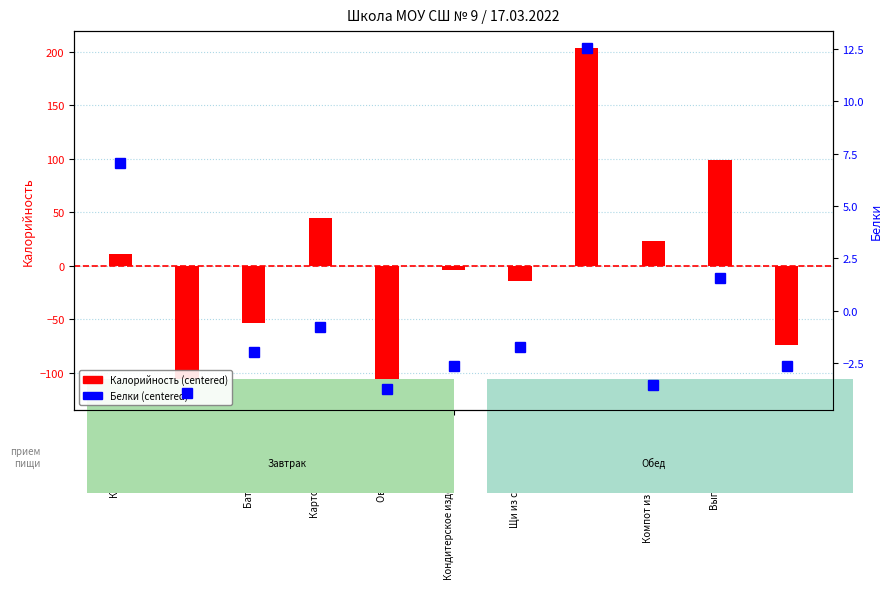

Where is Калорийность (centered) nearest to the value 42?

Картофельное пюре